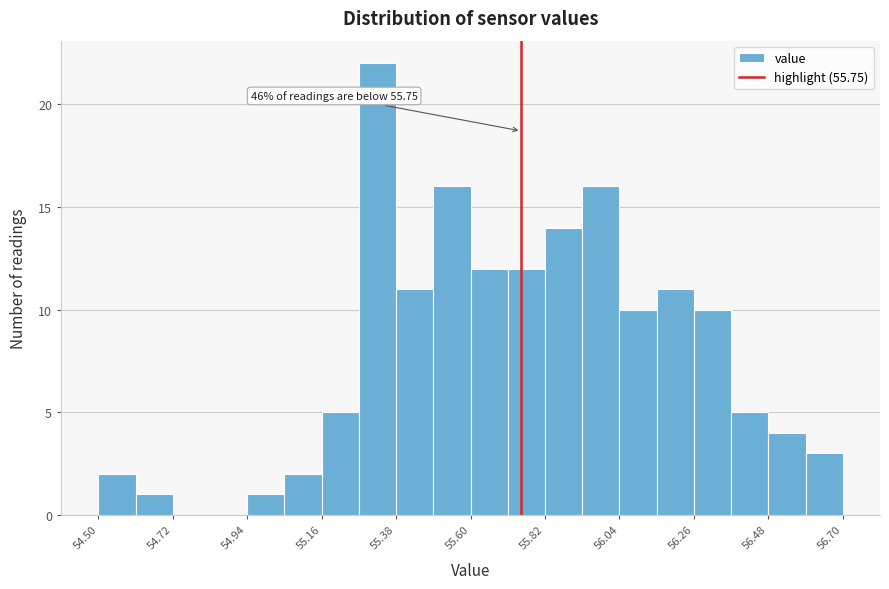

Read against the x-axis, roughly where is the centre of the tallest bar?

55.35